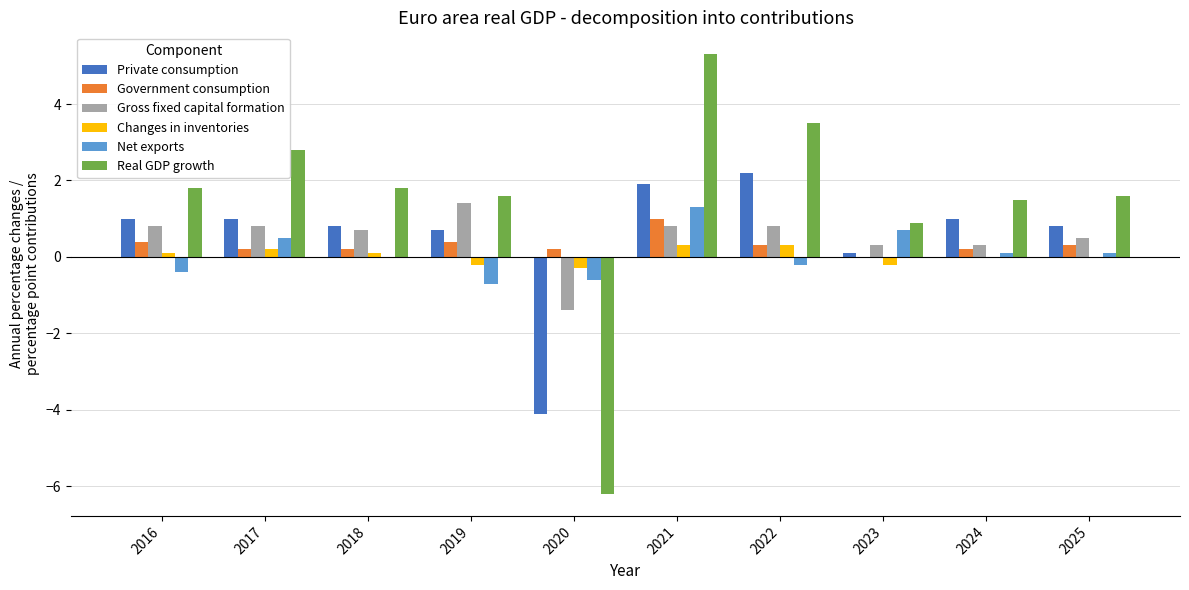

Is the value of Private consumption at 2017 greater than the value of Gross fixed capital formation at 2020?

Yes